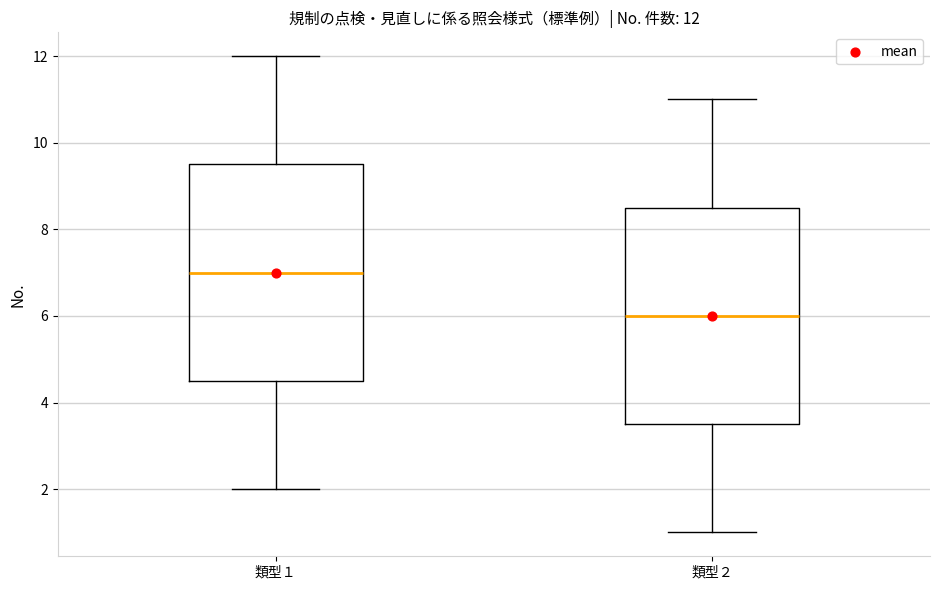

Which box has the lowest median line?

類型２